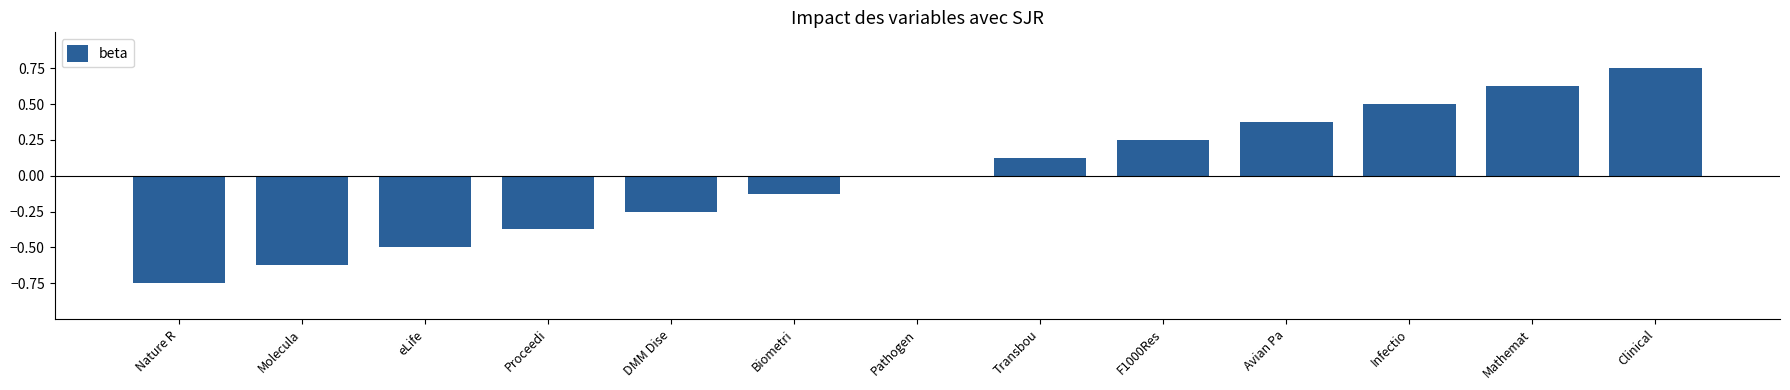

Does the chart contain stacked bars?

No